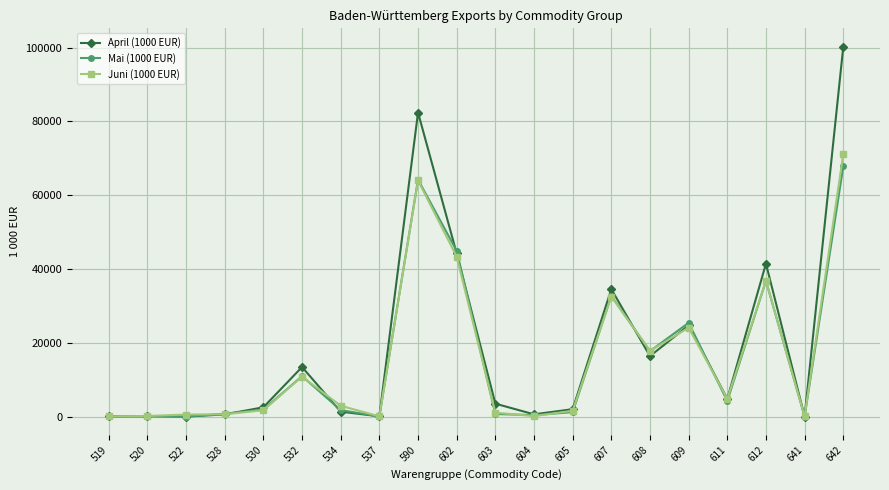

What is the value of the Mai (1000 EUR) point at the 17th from the left?

4220.6